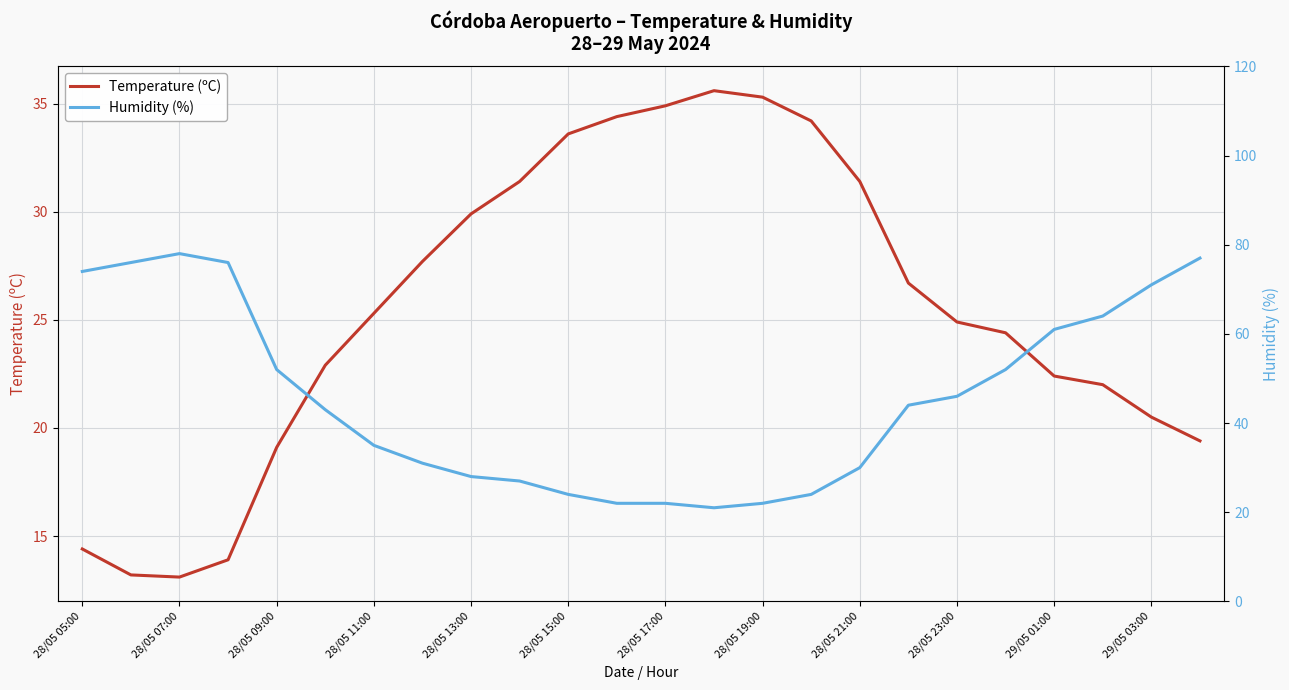

True or false: Temperature (ºC) and Humidity (%) cross at least once.

True